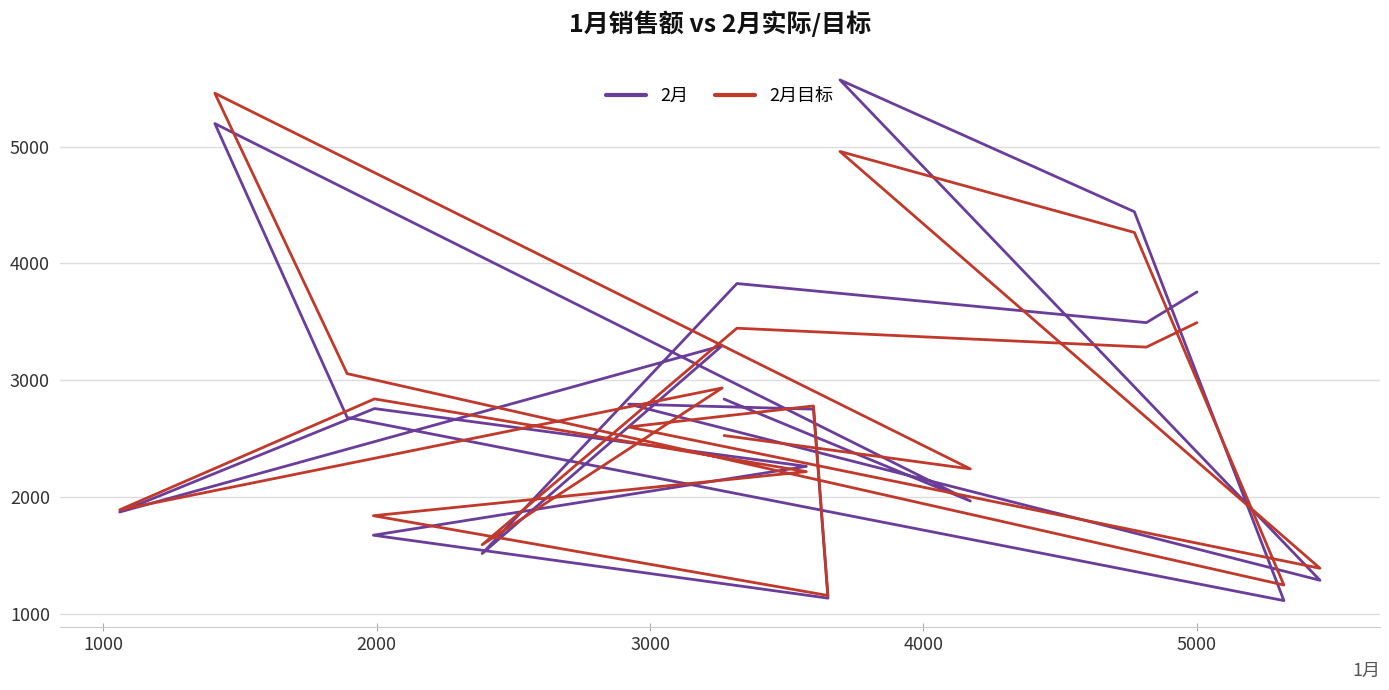

At 1000, list the series in order from largest to smallest.

2月目标, 2月